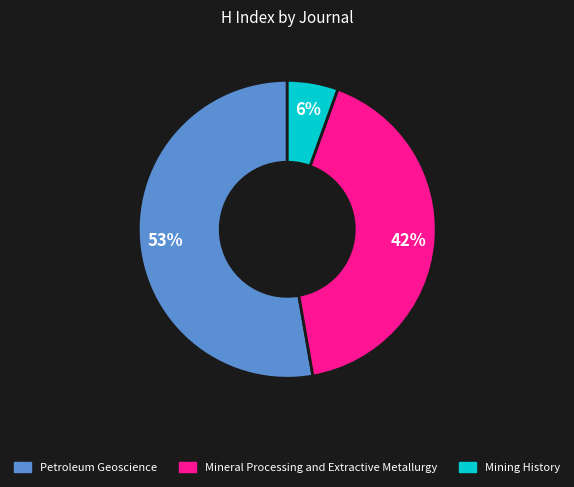

To the nearest percent, what percentage of the pie is Mineral Processing and Extractive Metallurgy?

42%